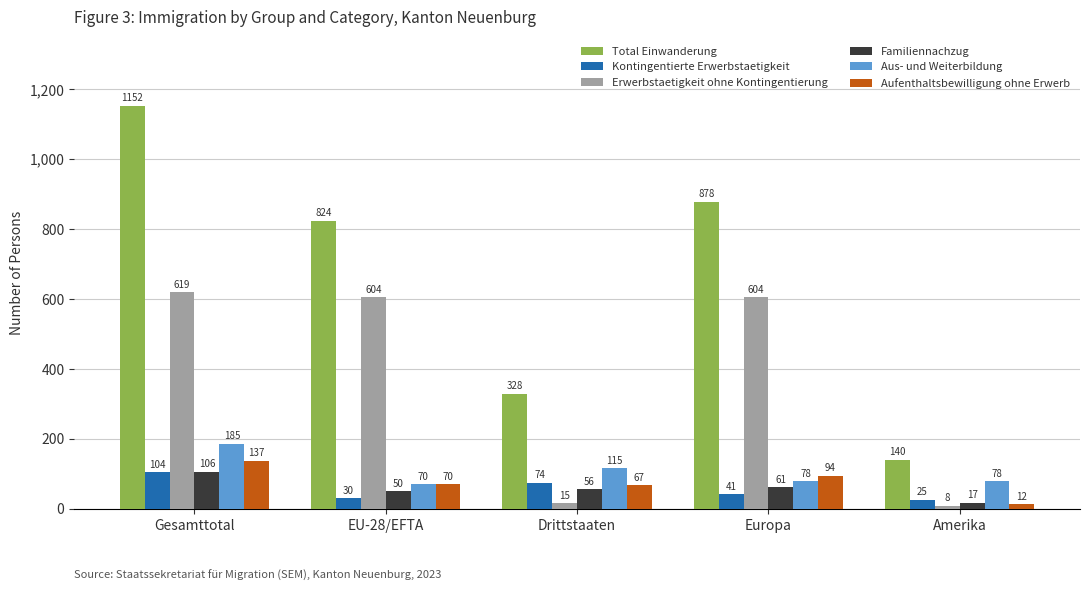

Is the value of Familiennachzug at Gesamttotal greater than the value of Aus- und Weiterbildung at Drittstaaten?

No